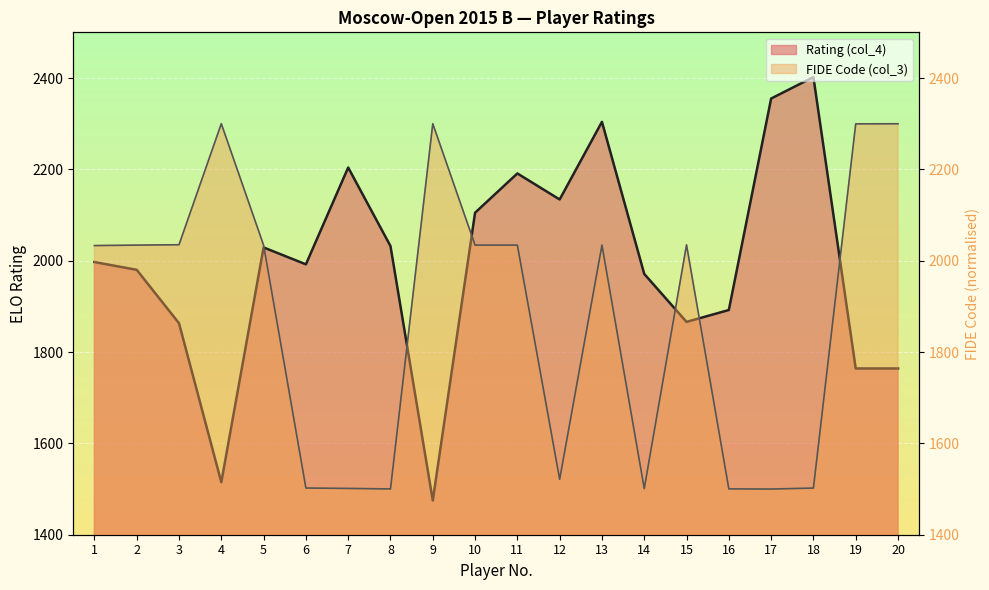

At which label does FIDE Code (col_3) first exceed 2034?

2